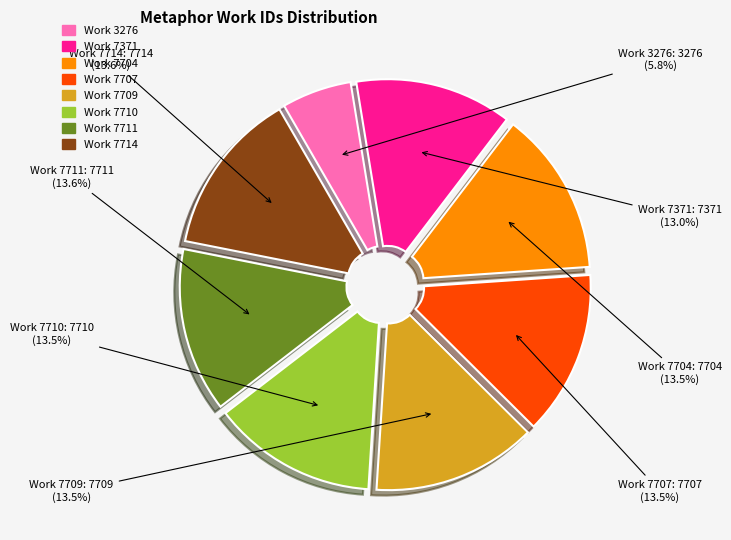

Does Work 3276 represent more than half of the total?

No